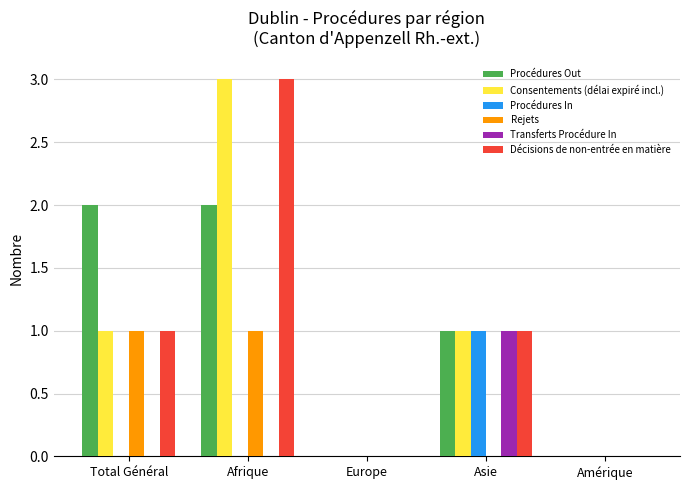

What is the maximum value shown in the chart?

3